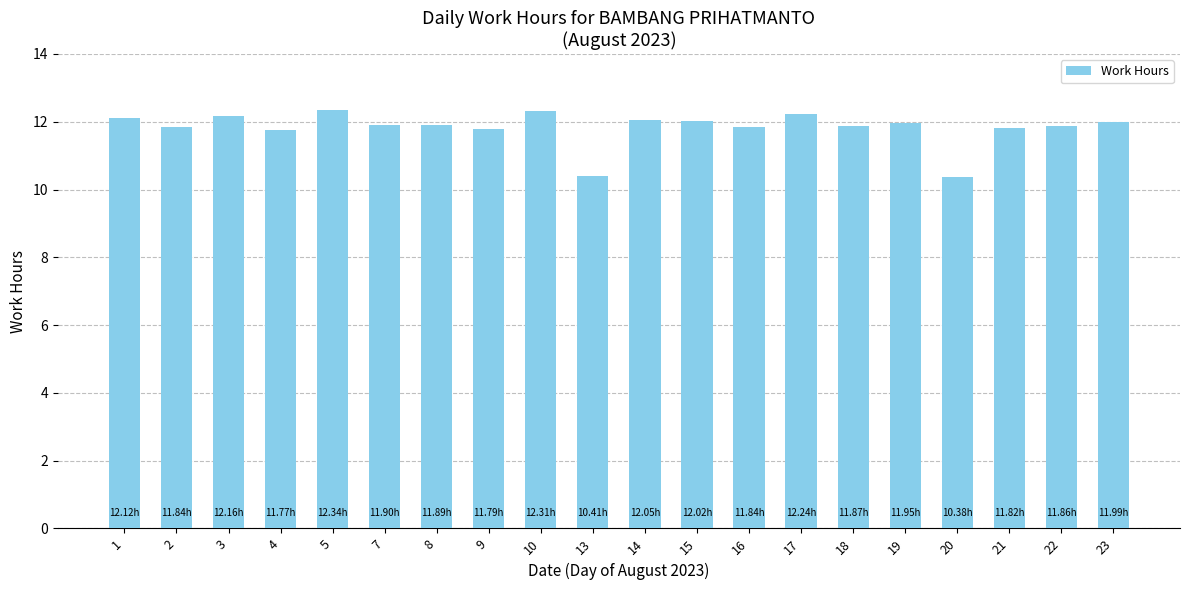

Approximately how many times larger is the value at 3 compared to 2?

1.0